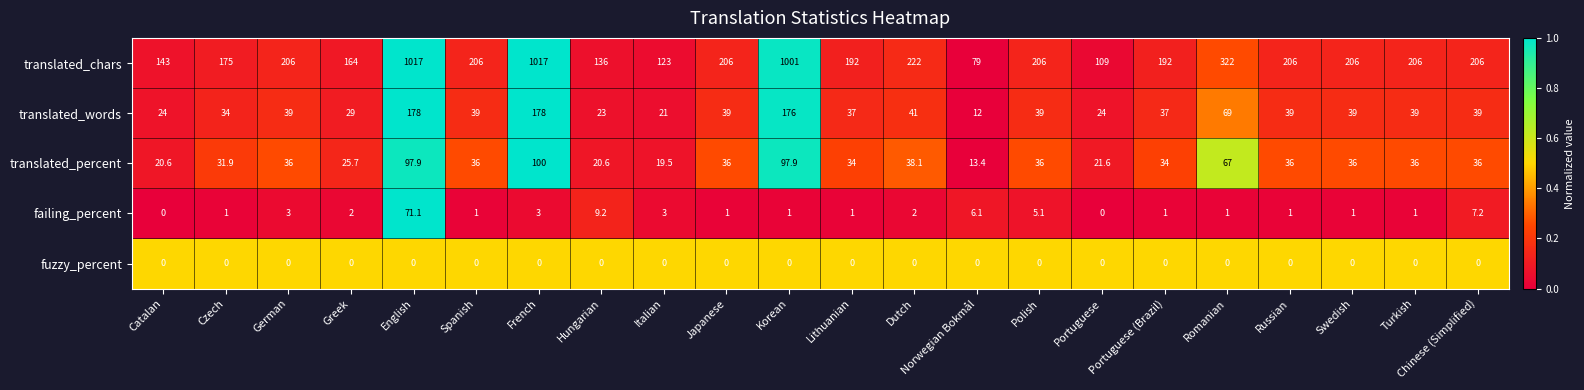

What is the approximate value of translated_words at Polish?

39.0